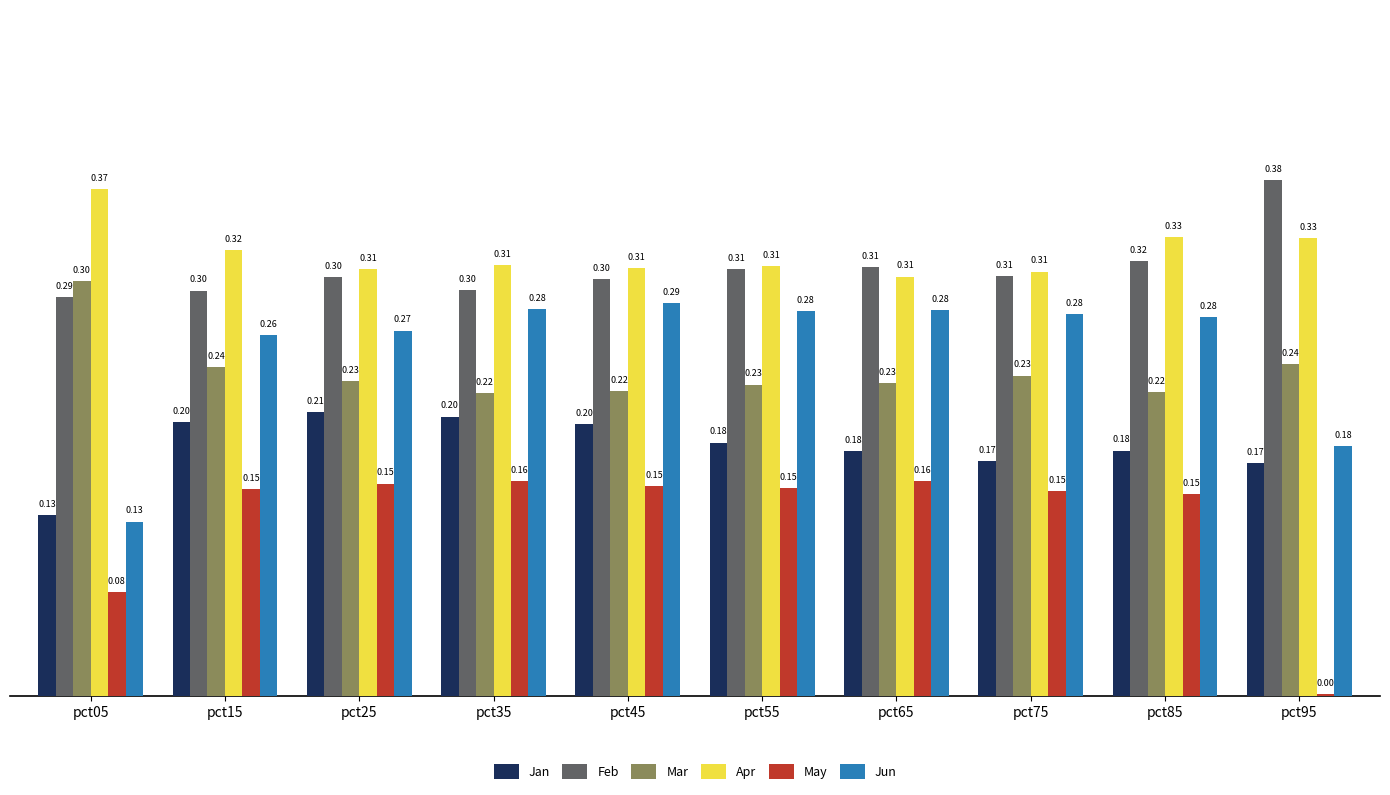

Which series has the largest total across all categories?

Apr